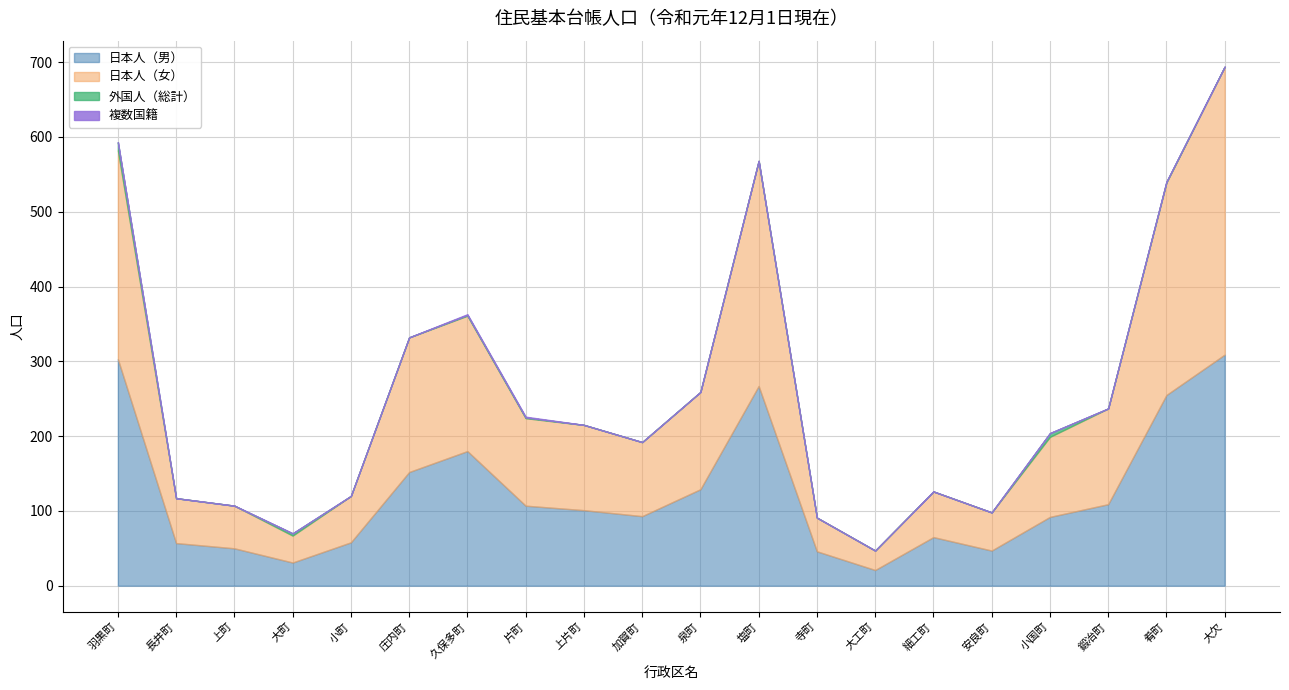

Is it true that 日本人（男） equals 47 at 安良町?

True